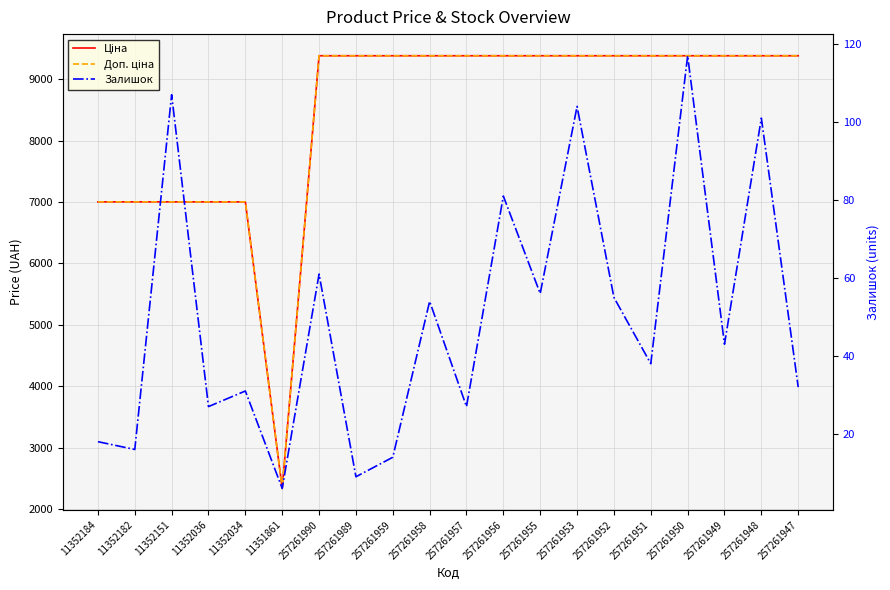

How many values in the Залишок series exceed 43?

9